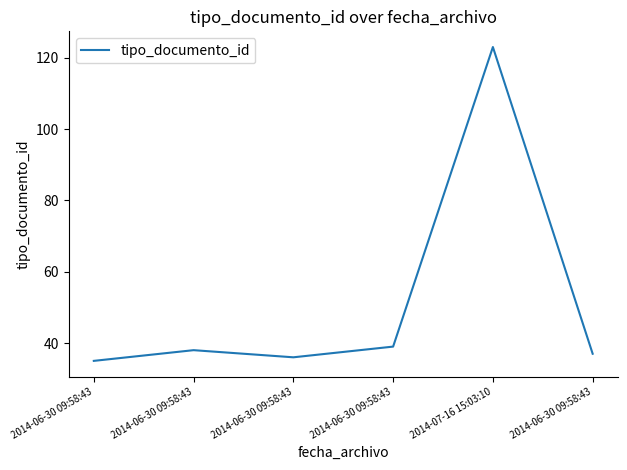

Reading left to right, what are all the values shown in this chart?

35	38	36	39	123	37